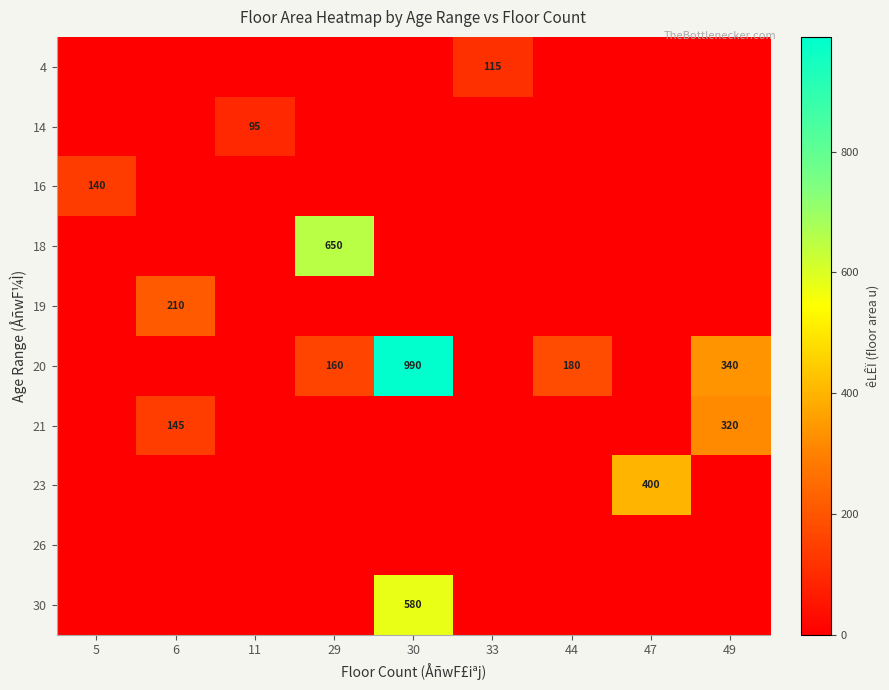

What is the difference between the highest and lowest values at 44?

180